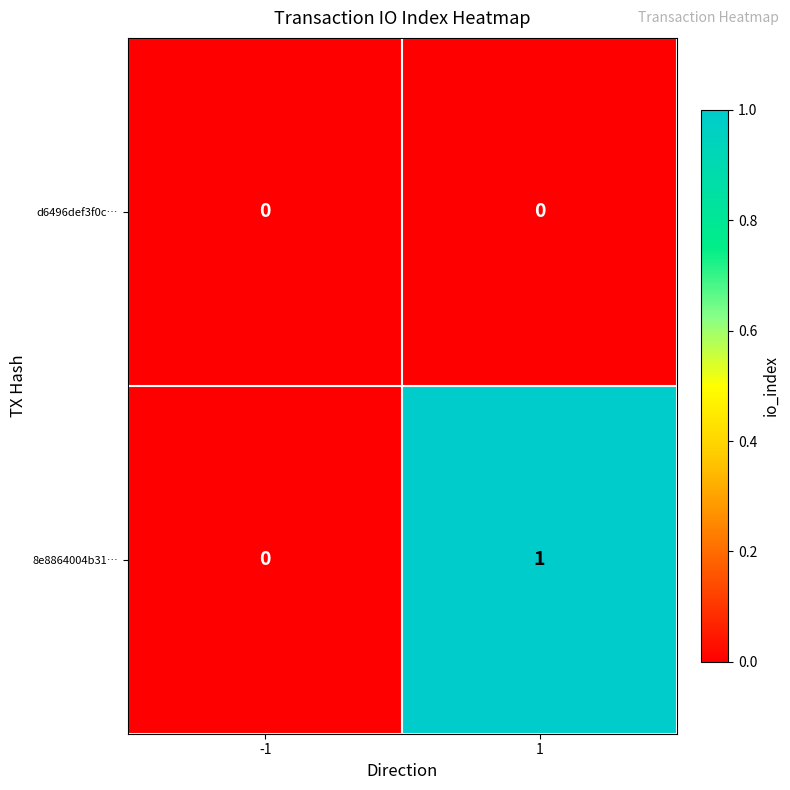

How many data points does each series have?

2